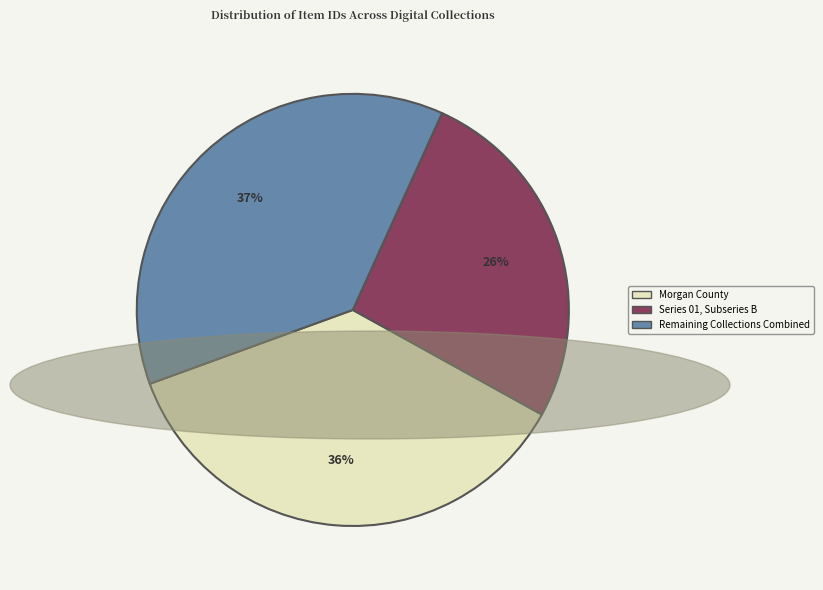

The Series 01, Subseries B slice represents 36% of the pie. True or false?

False